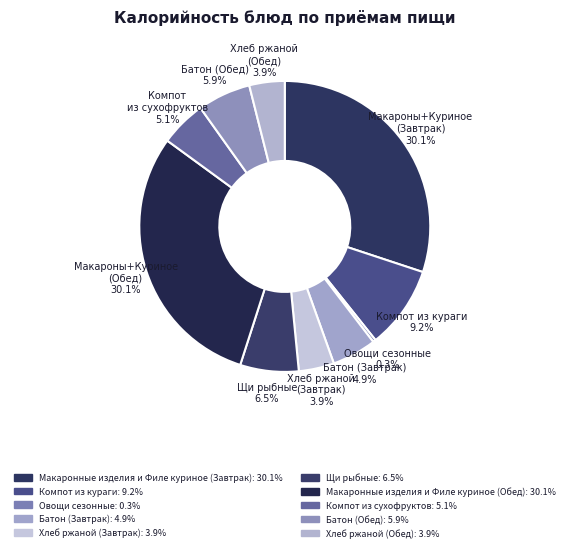

Rank the categories by value from lowest to highest.

Овощи сезонные, Хлеб ржаной (Завтрак), Хлеб ржаной (Обед), Батон (Завтрак), Компот из сухофруктов, Батон (Обед), Щи рыбные, Компот из кураги, Макаронные изделия и Филе куриное (Завтрак), Макаронные изделия и Филе куриное (Обед)